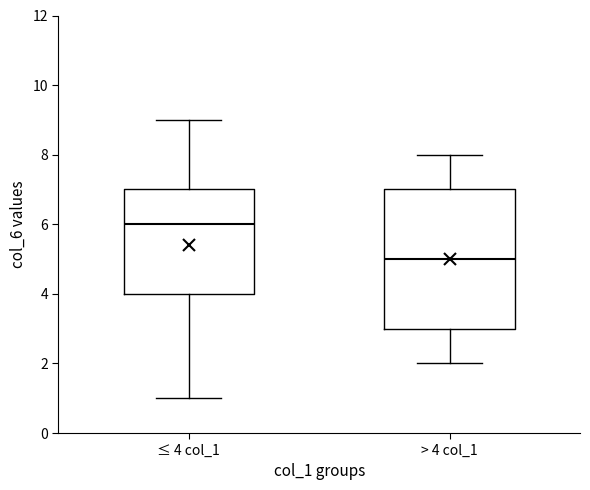

Where does the median line of the box for ≤ 4 col_1 sit on the y-axis? The values are not printed on the chart, so give them approximately, as read against the axis.

6